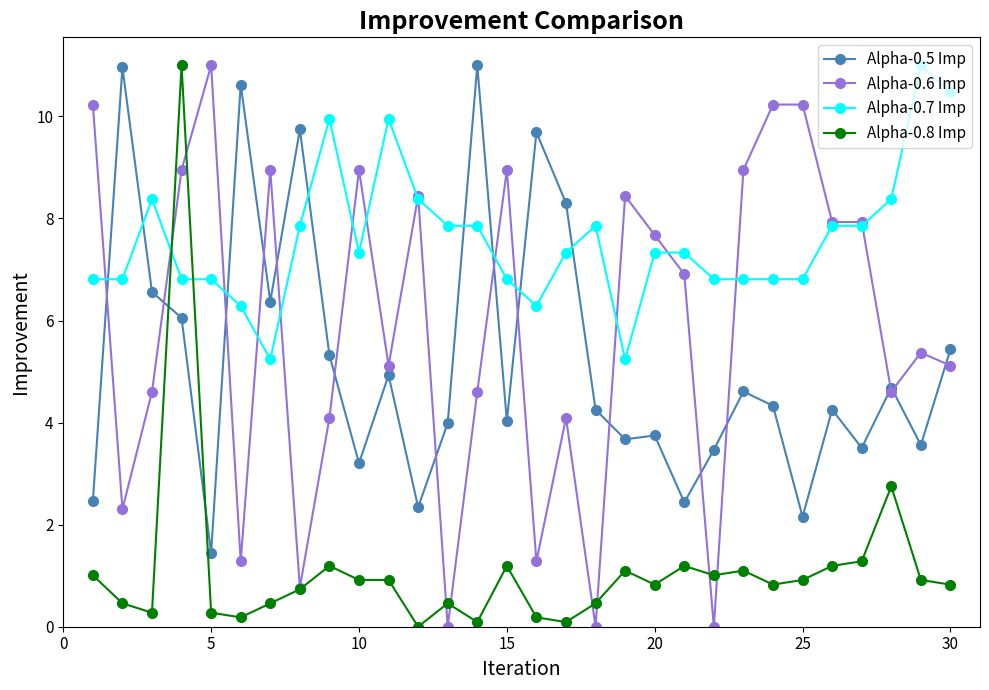

At how many categories does at least one series exceed 3?

30